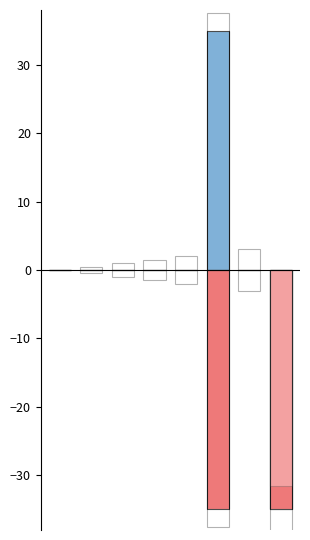

At which label does wynagrodzenie miesięczne rok 2021 first exceed 0?

5